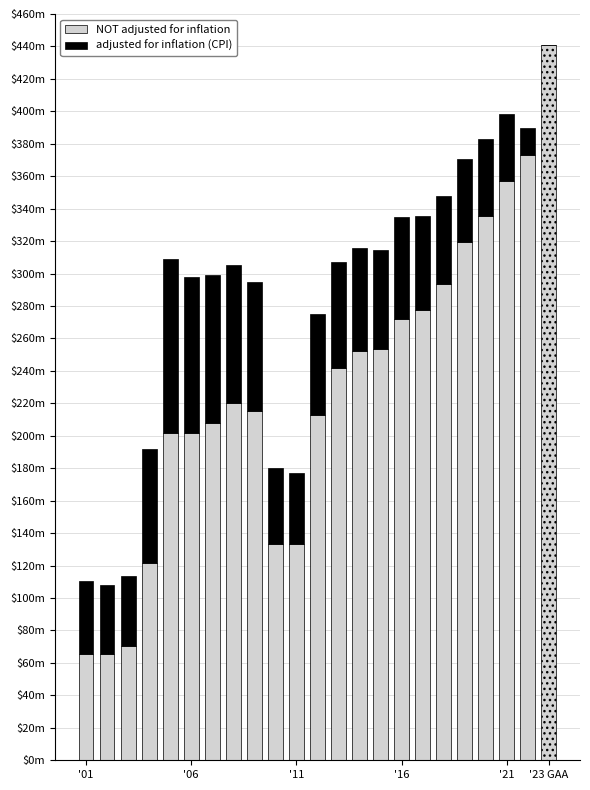

What is the difference between the maximum and minimum values in the NOT adjusted for inflation series?

375370516